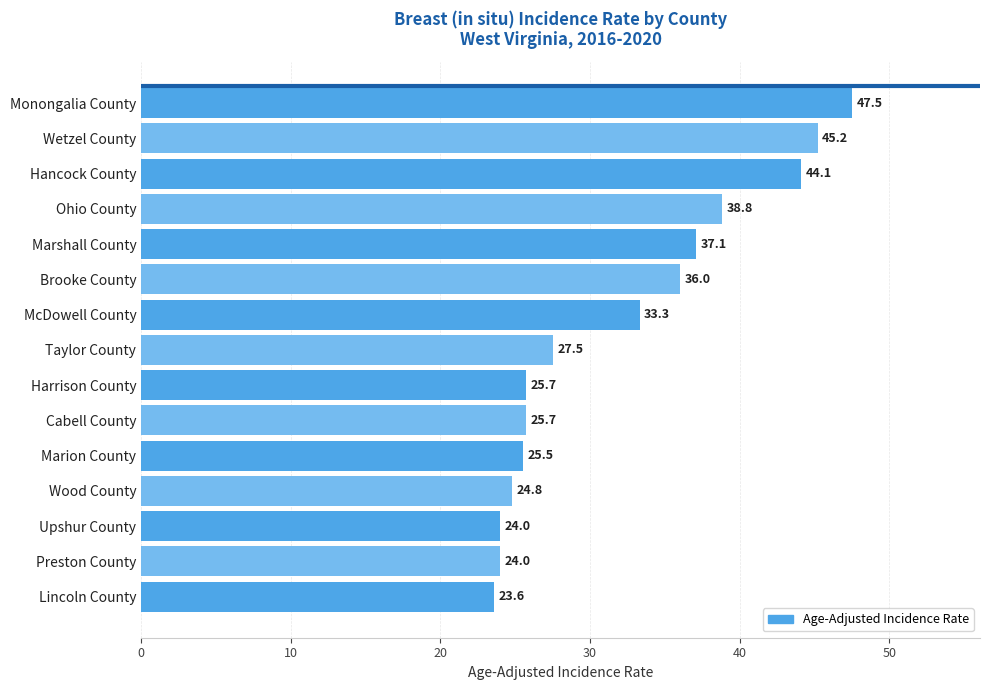

Reading top to bottom, list all the values displayed in this chart.

Monongalia County=47.5	Wetzel County=45.2	Hancock County=44.1	Ohio County=38.8	Marshall County=37.1	Brooke County=36.0	McDowell County=33.3	Taylor County=27.5	Harrison County=25.7	Cabell County=25.7	Marion County=25.5	Wood County=24.8	Upshur County=24.0	Preston County=24.0	Lincoln County=23.6